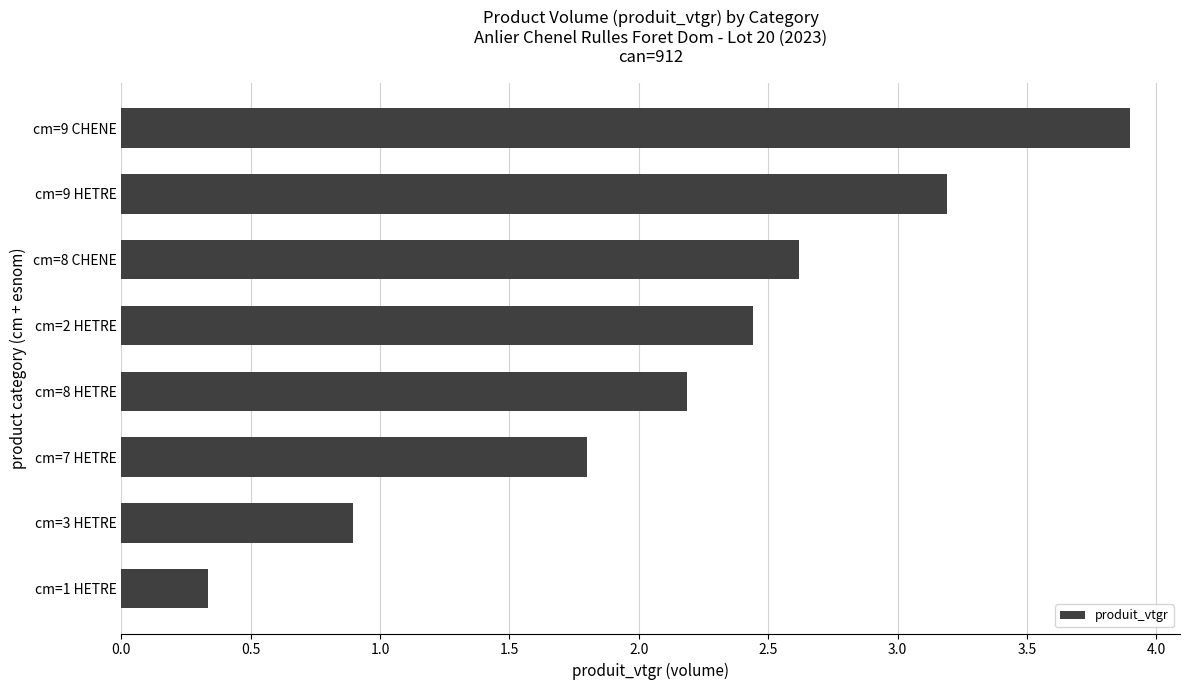

What is the approximate value at cm=8 CHENE?

2.6